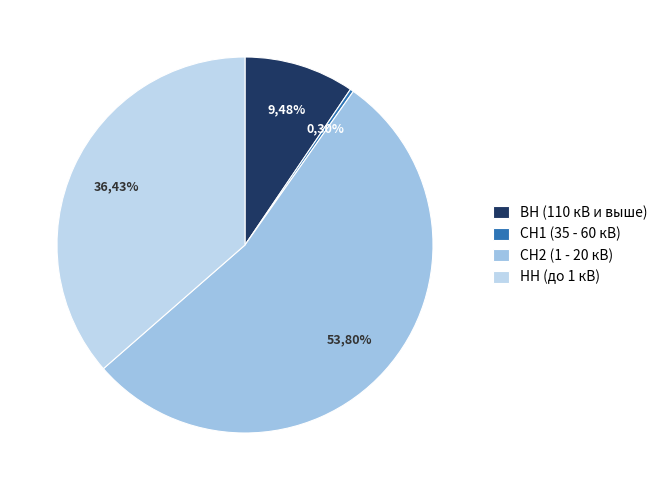

True or false: СН1 (35 - 60 кВ) accounts for 8% of the total.

False